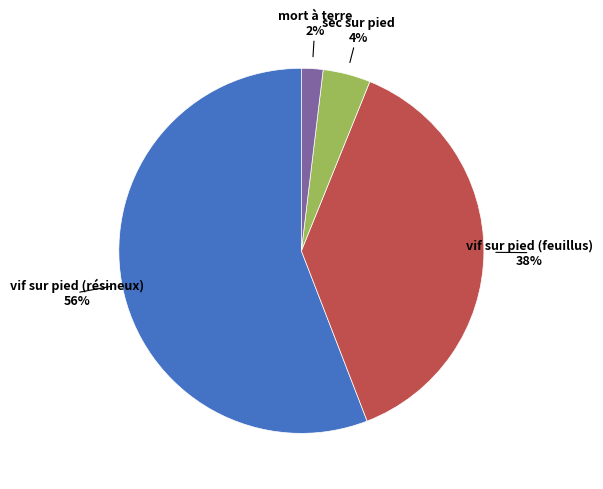

Is vif sur pied (résineux) the majority of the pie?

Yes